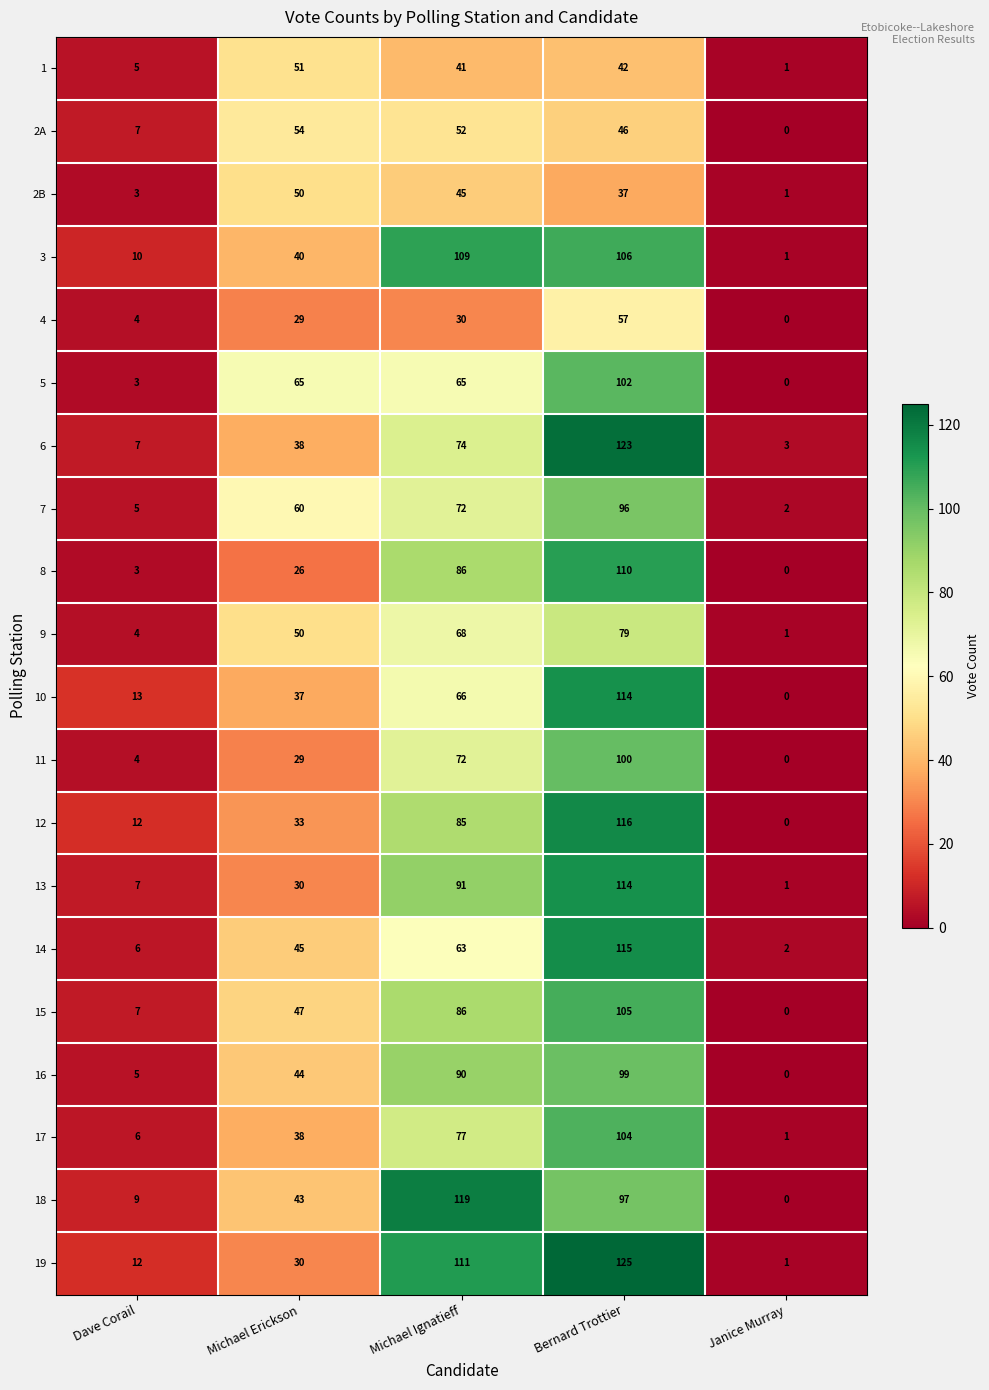

What is the difference between the maximum and minimum values in the 15 series?

105